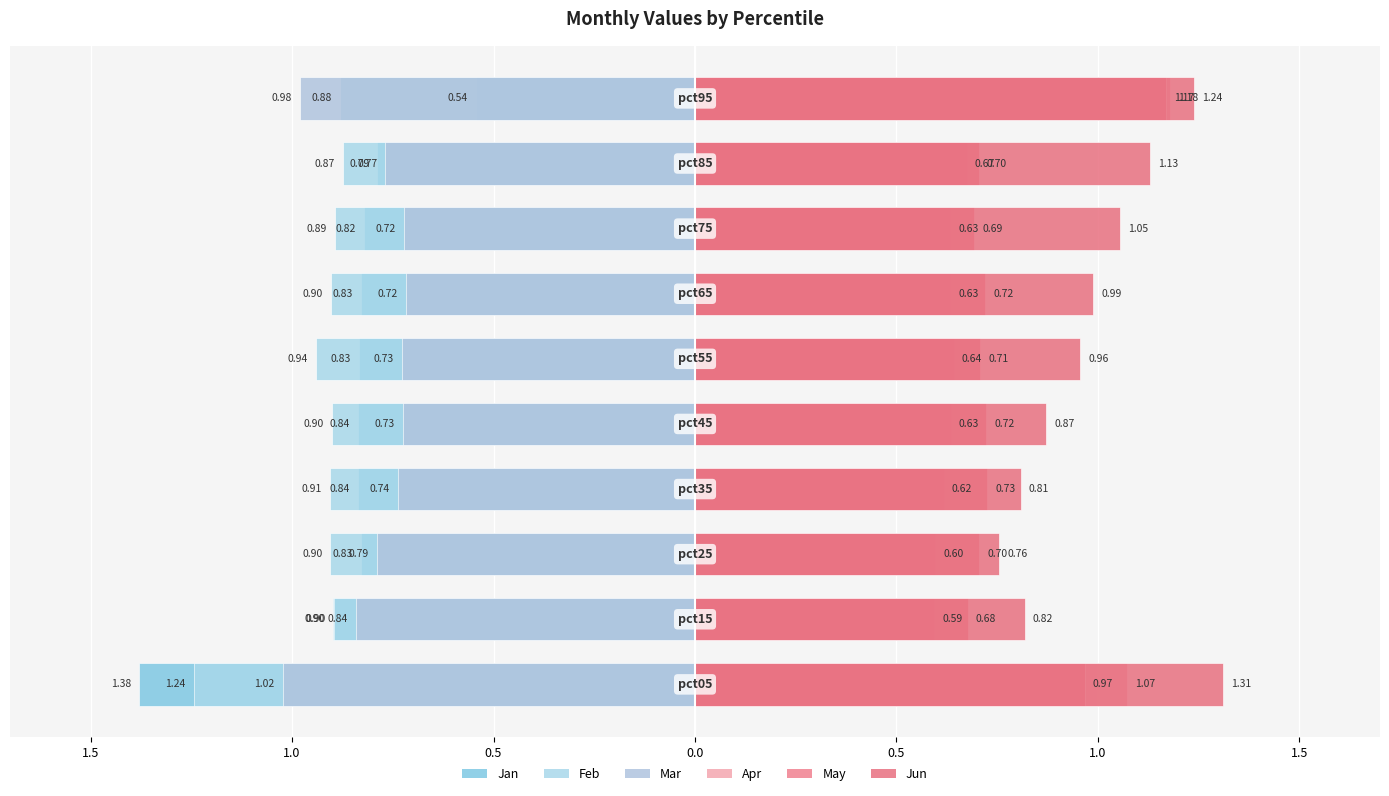

True or false: Apr (right) has a value of 1.2 at 9.

True